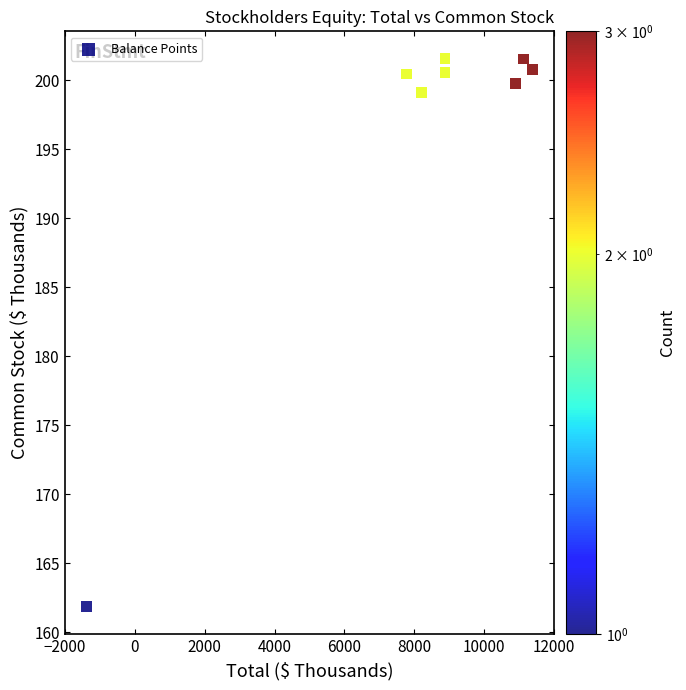

What Y value in the scatter plot is closest to 181?

199.1